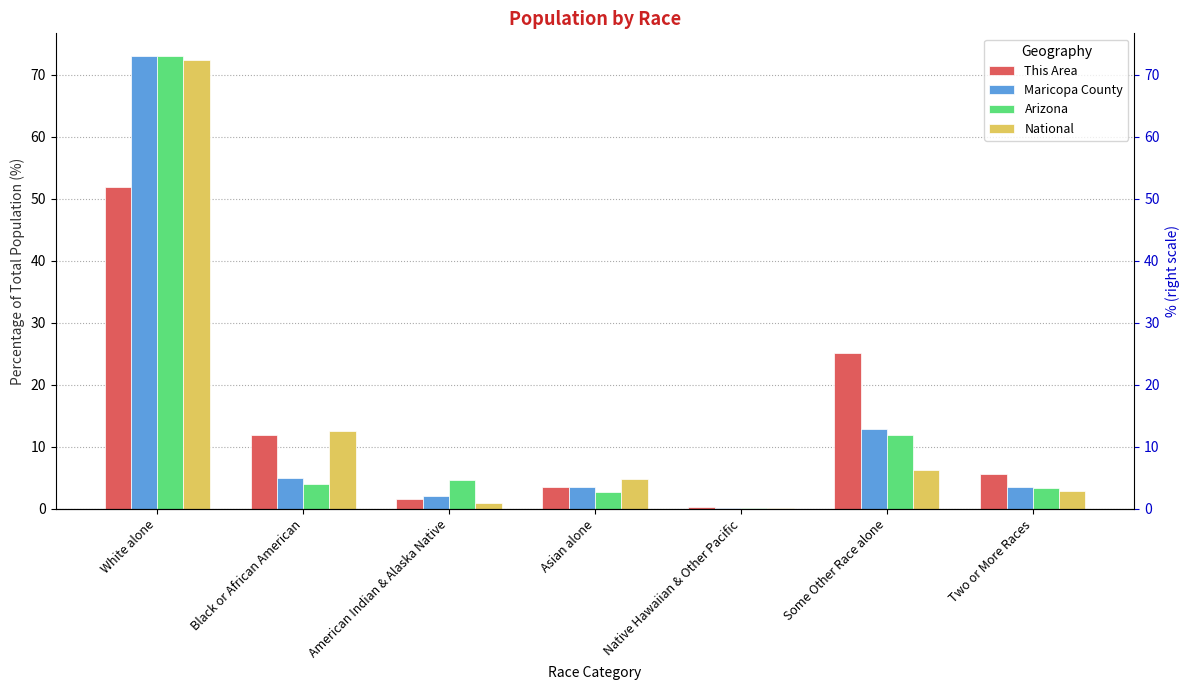

Reading left to right, transcribe all the data shown in this chart.

This Area: 51.9	12.0	1.6	3.5	0.3	25.1	5.6
Maricopa County: 73.0	5.0	2.1	3.5	0.2	12.8	3.5
Arizona: 73.0	4.1	4.6	2.8	0.2	11.9	3.4
National: 72.4	12.6	0.9	4.8	0.2	6.2	2.9